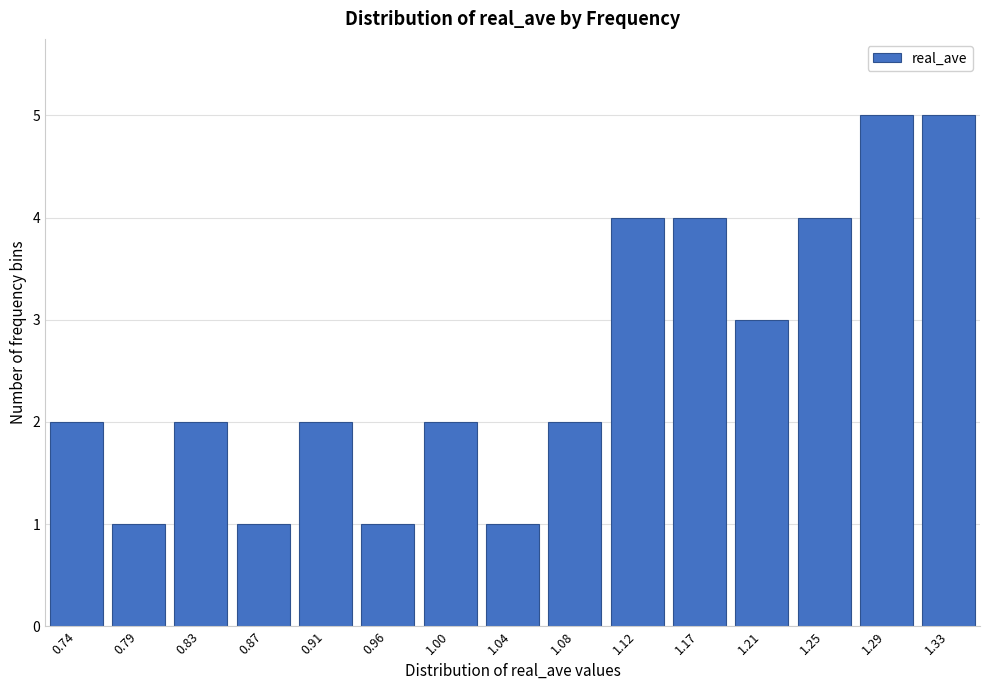

Reading left to right, transcribe all the data shown in this chart.

2	1	2	1	2	1	2	1	2	4	4	3	4	5	5